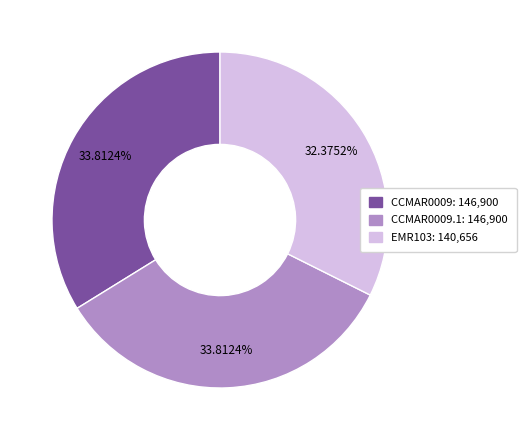

Does any single category account for the majority?

No